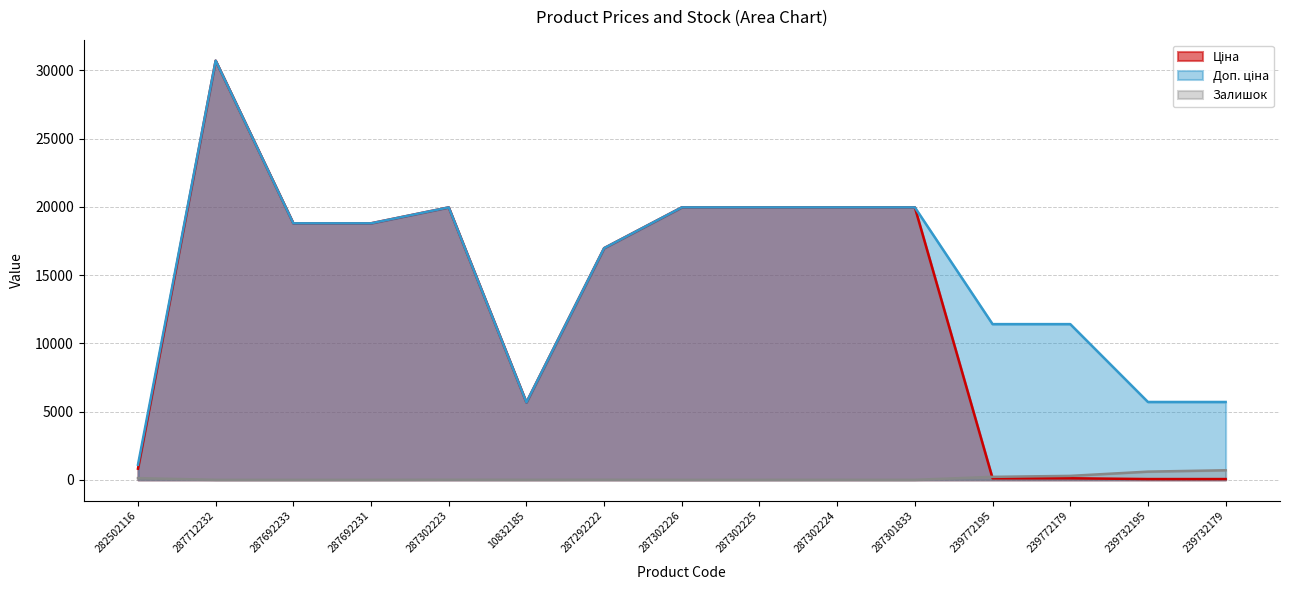

Reading left to right, list all the values displayed in this chart.

Ціна: 282502116=818.5	287712232=30717.1	287692233=18796.8	287692231=18796.8	287302223=19964.2	10832185=5673.8	287292222=16976.3	287302226=19964.2	287302225=19964.2	287302224=19964.2	287301833=19964.2	239772195=114.1	239772179=114.1	239732195=57.0	239732179=57.0
Доп. ціна: 282502116=1109.2	287712232=30717.1	287692233=18796.8	287692231=18796.8	287302223=19964.2	10832185=5673.8	287292222=16976.3	287302226=19964.2	287302225=19964.2	287302224=19964.2	287301833=19964.2	239772195=11410.0	239772179=11410.0	239732195=5705.0	239732179=5705.0
Залишок: 282502116=125.0	287712232=0.0	287692233=0.0	287692231=0.0	287302223=7.0	10832185=4.0	287292222=5.0	287302226=0.0	287302225=0.0	287302224=3.0	287301833=0.0	239772195=218.0	239772179=290.0	239732195=601.0	239732179=702.0